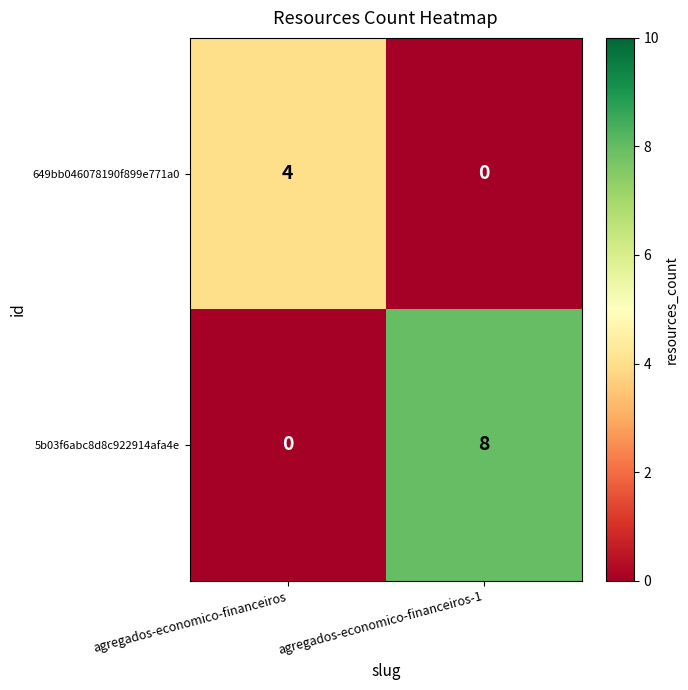

Is it true that 5b03f6abc8d8c922914afa4e equals 3 at agregados-economico-financeiros?

False